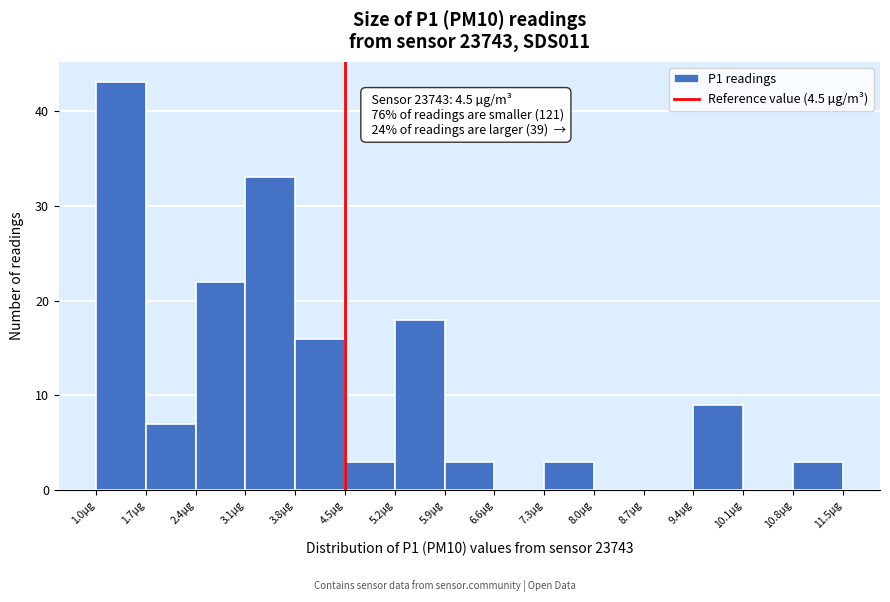

Over which range of the x-axis is the bar tallest?

1.0 to 1.7